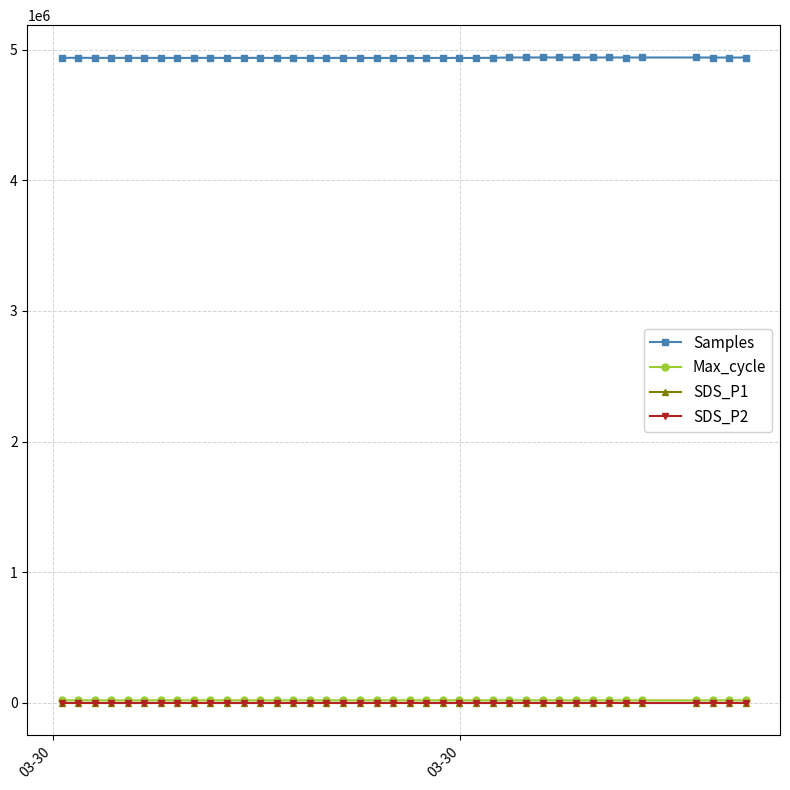

How many data points in SDS_P1 are less than 4?

14